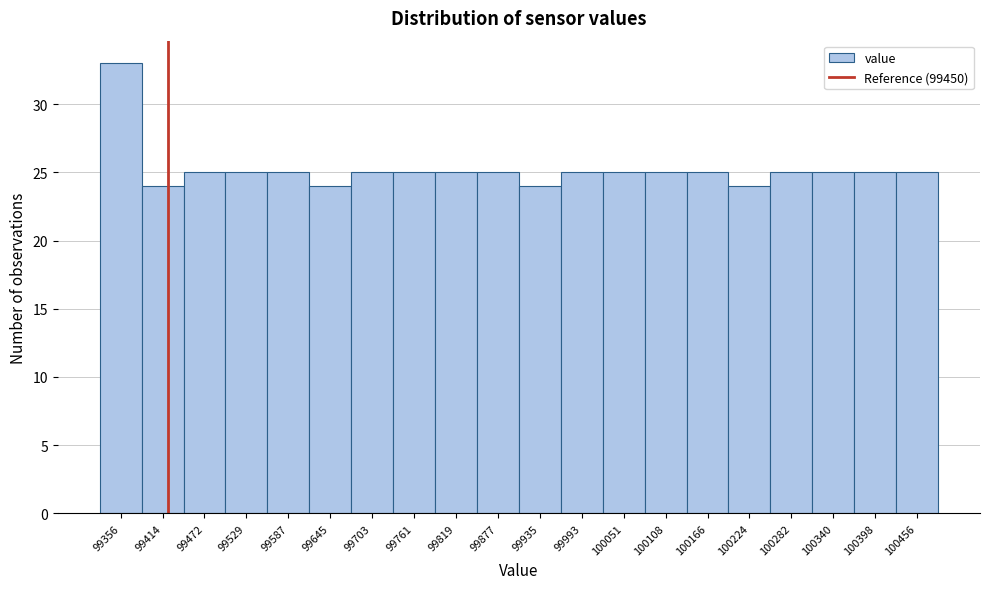

Reading right to left, extract all data points from this chart.

25	25	25	25	24	25	25	25	25	24	25	25	25	25	24	25	25	25	24	33